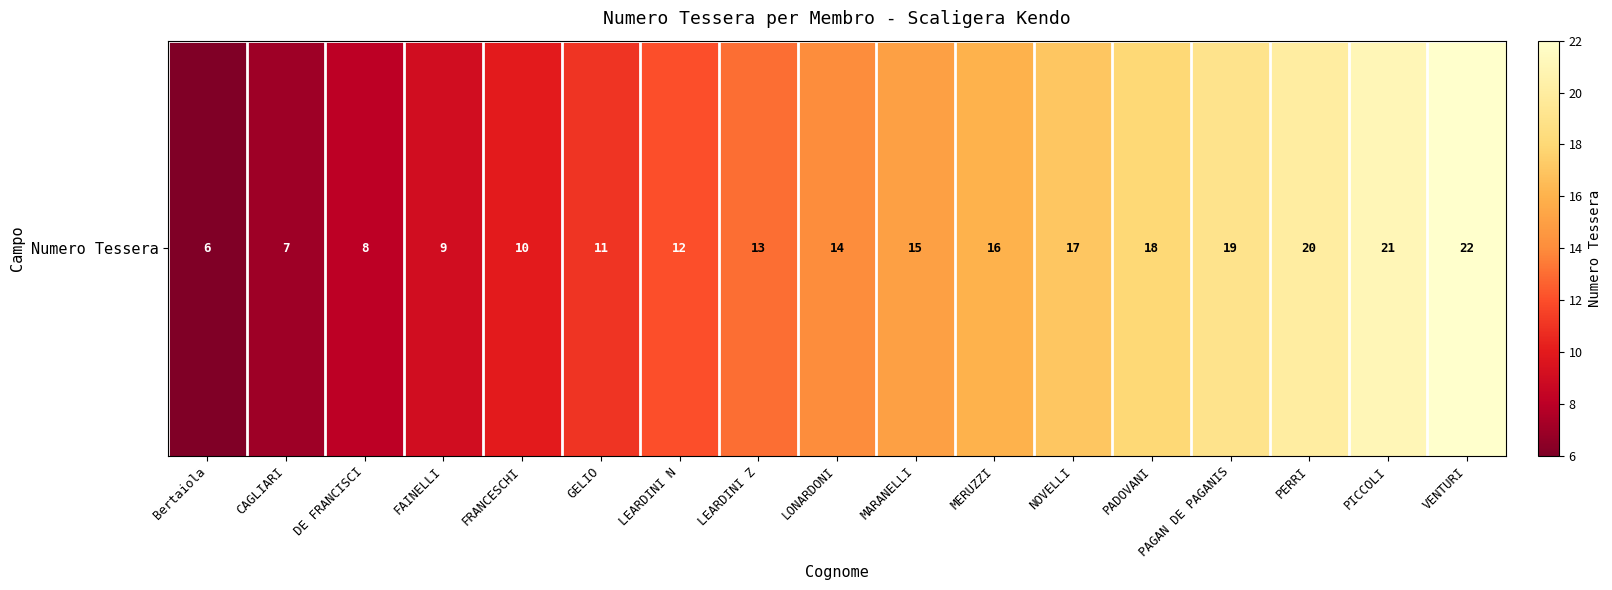

List the labels in order of value, smallest first.

Bertaiola, CAGLIARI, DE FRANCISCI, FAINELLI, FRANCESCHI, GELIO, LEARDINI N, LEARDINI Z, LONARDONI, MARANELLI, MERUZZI, NOVELLI, PADOVANI, PAGAN DE PAGANIS, PERRI, PICCOLI, VENTURI